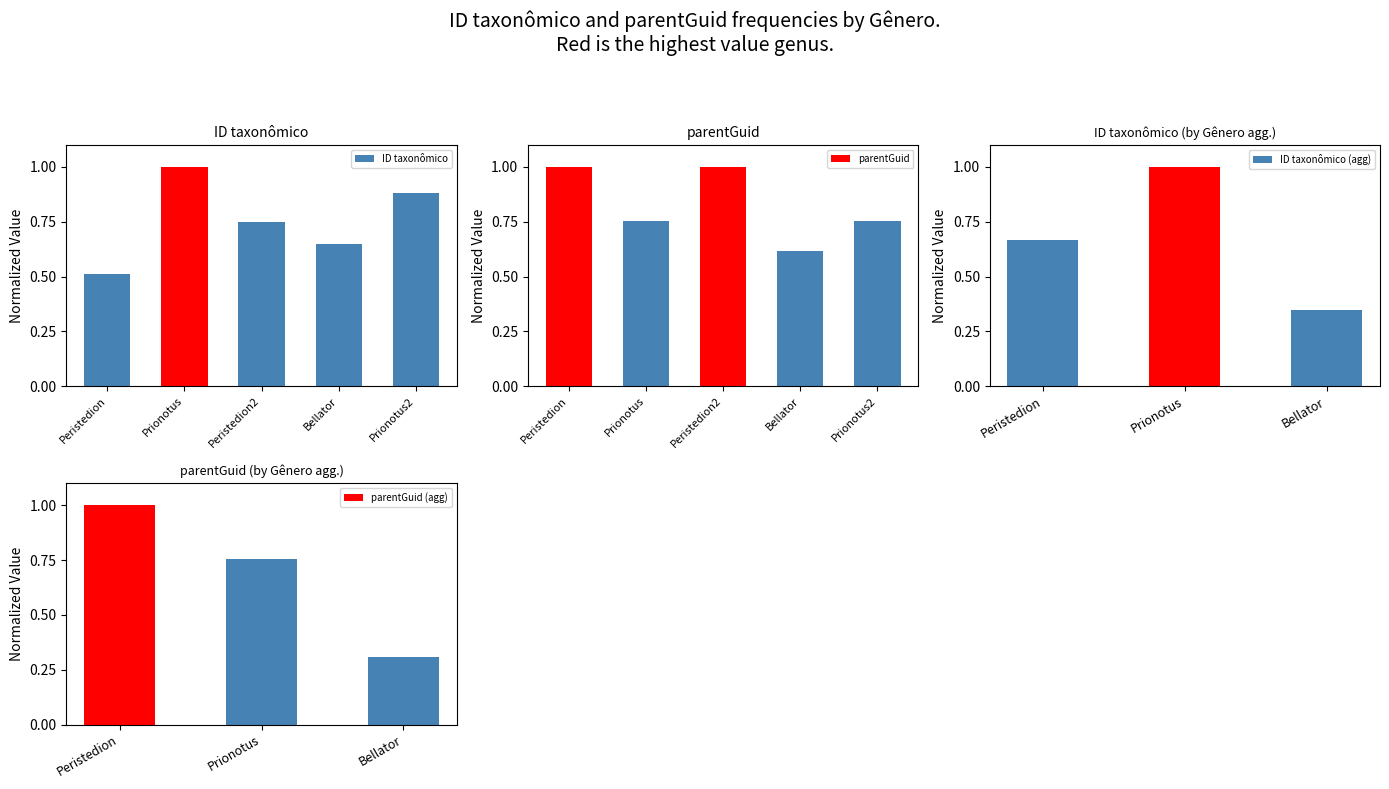

What is the difference between the highest and lowest values at Prionotus?

0.2